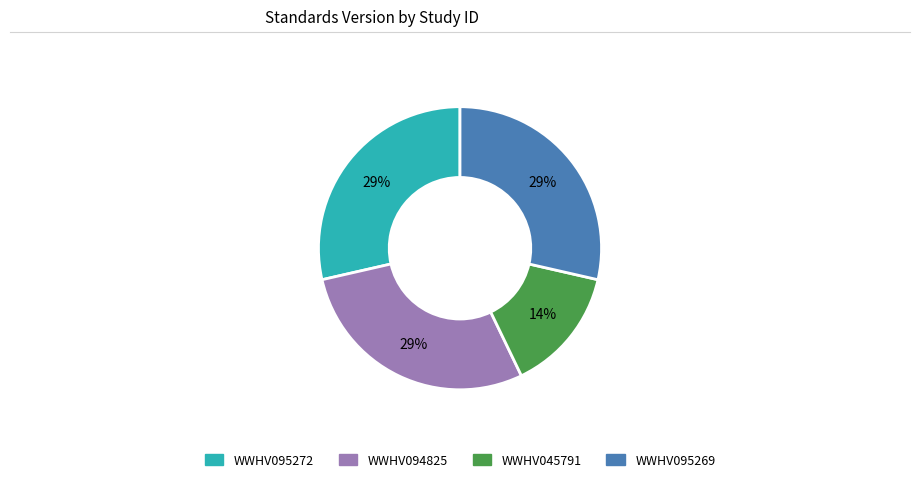

Is there a majority slice in this chart?

No